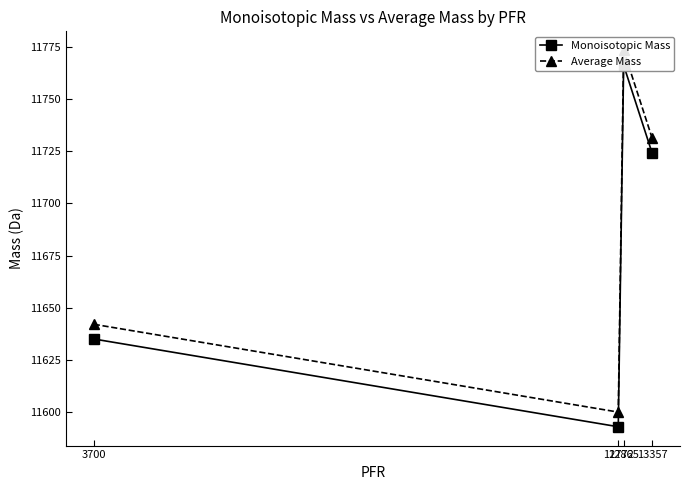

Reading right to left, list all the values displayed in this chart.

Monoisotopic Mass: 13357=11724.1	12865=11766.1	12772=11593.1	3700=11635.1
Average Mass: 13357=11731.3	12865=11773.3	12772=11600.1	3700=11642.1